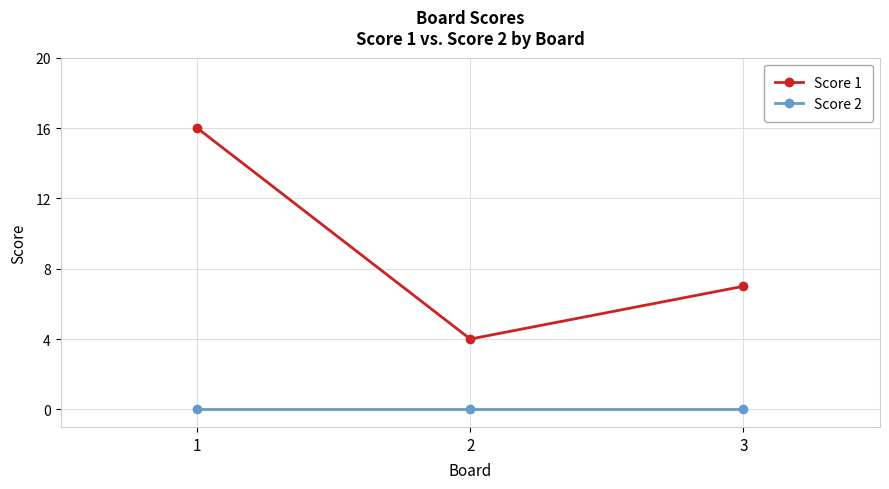

Is the value of Score 2 at 2 greater than the value of Score 1 at 1?

No